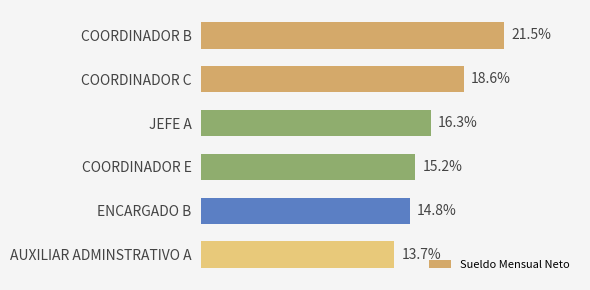

What is the label of the 3rd bar from the bottom?

COORDINADOR E